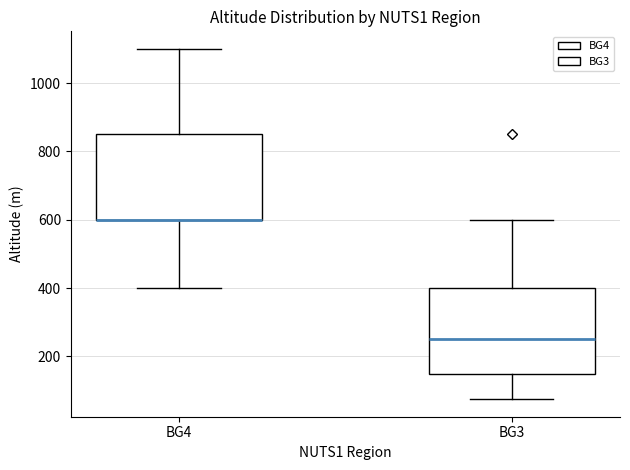

Where is the lower edge of the box for BG3 on the y-axis? The values are not printed on the chart, so give them approximately, as read against the axis.

160